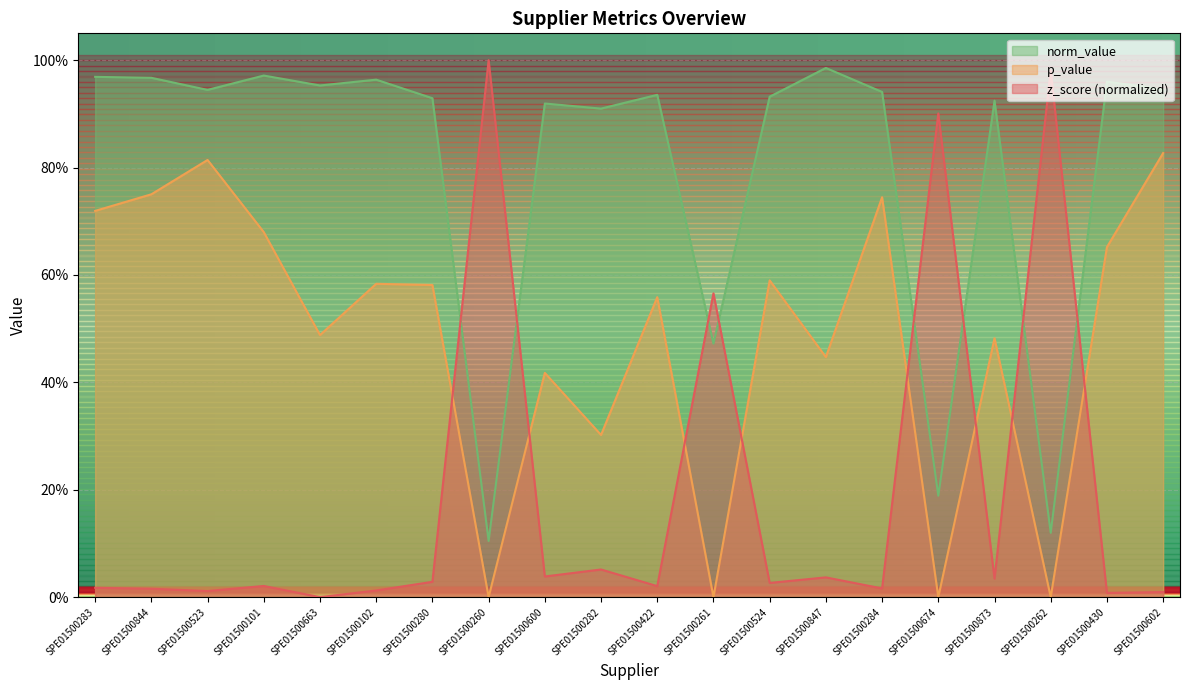

After their last crossing, which series has the higher values: norm_value or z_score_norm?

norm_value